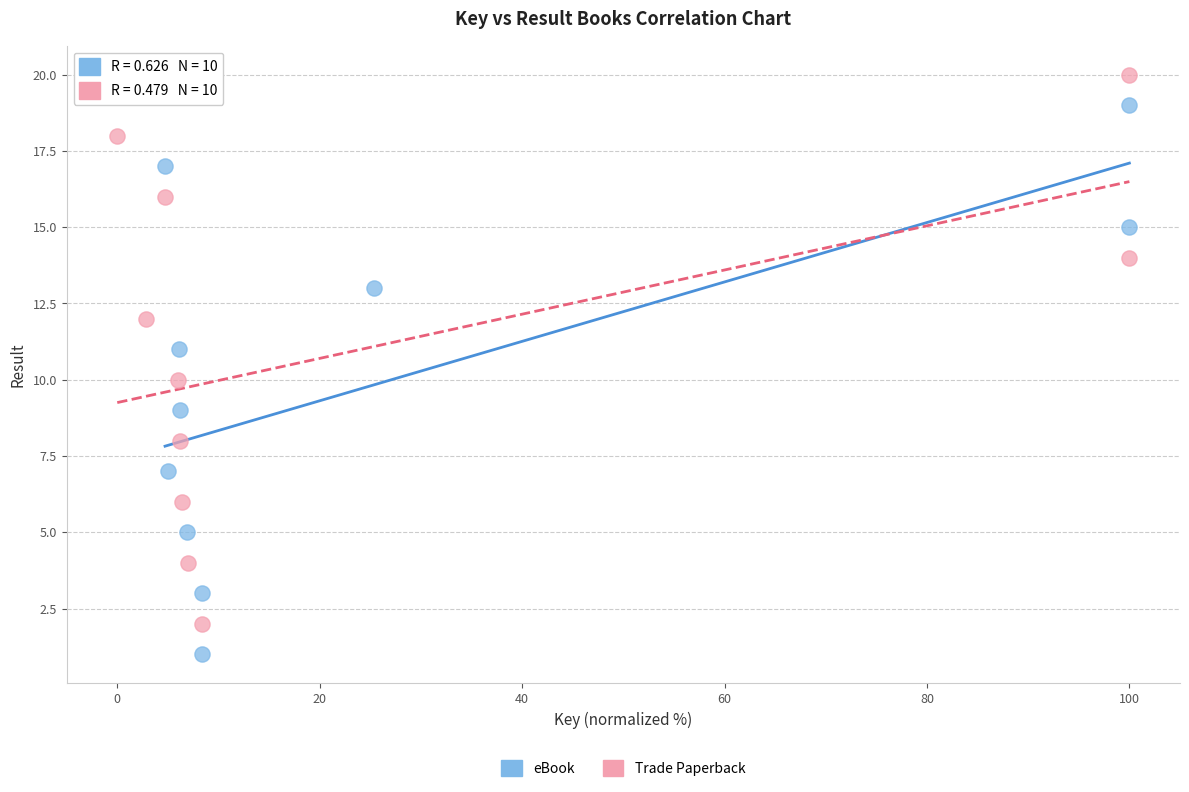

What are all the series names shown in the legend?

eBook, Trade Paperback